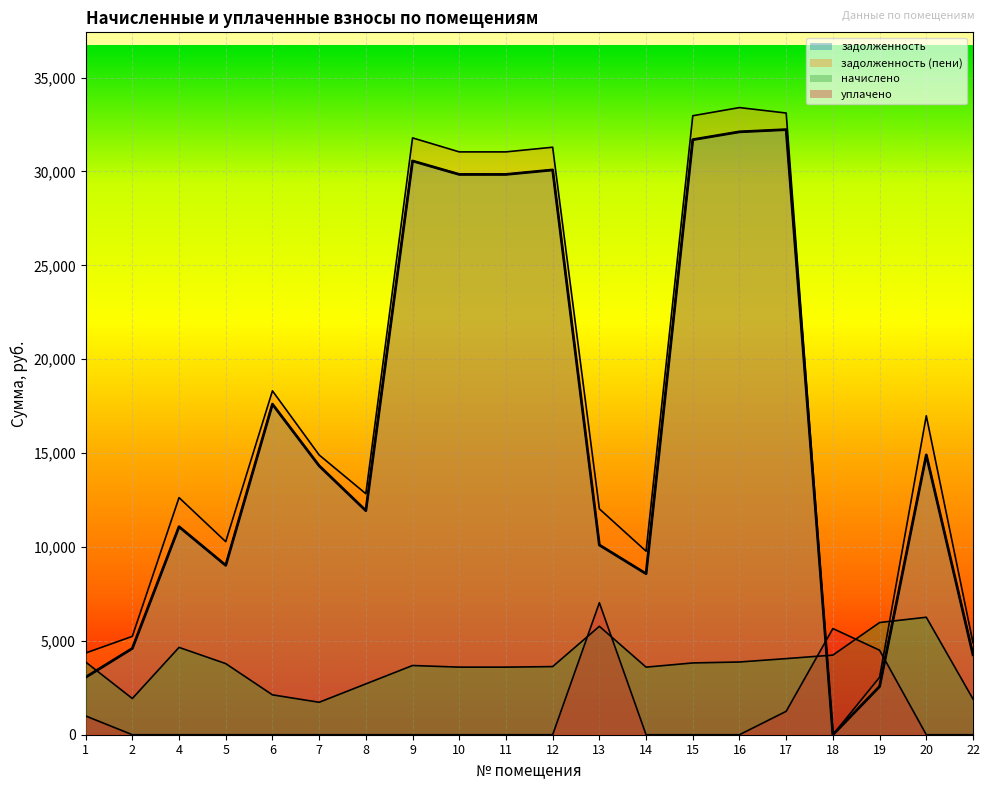

True or false: начислено has a value of 5909.3 at 15.

False